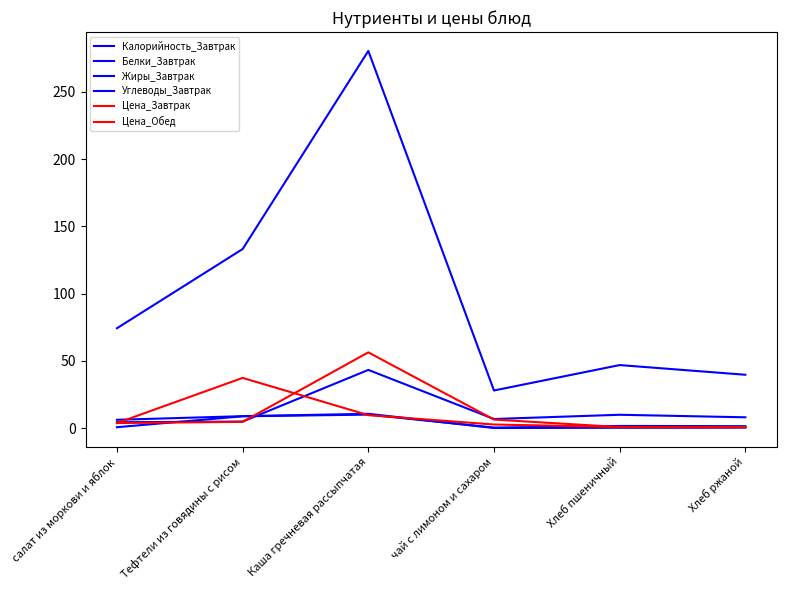

Between Тефтели из говядины с рисом and Хлеб ржаной, which is larger?

Тефтели из говядины с рисом